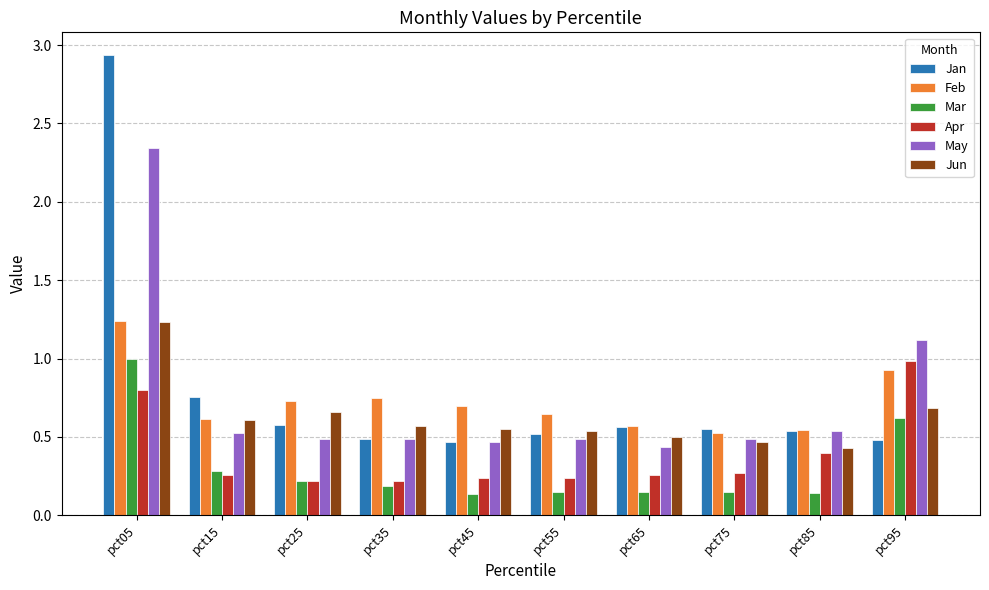

What is the difference between the maximum and second lowest values in the May series?

1.9